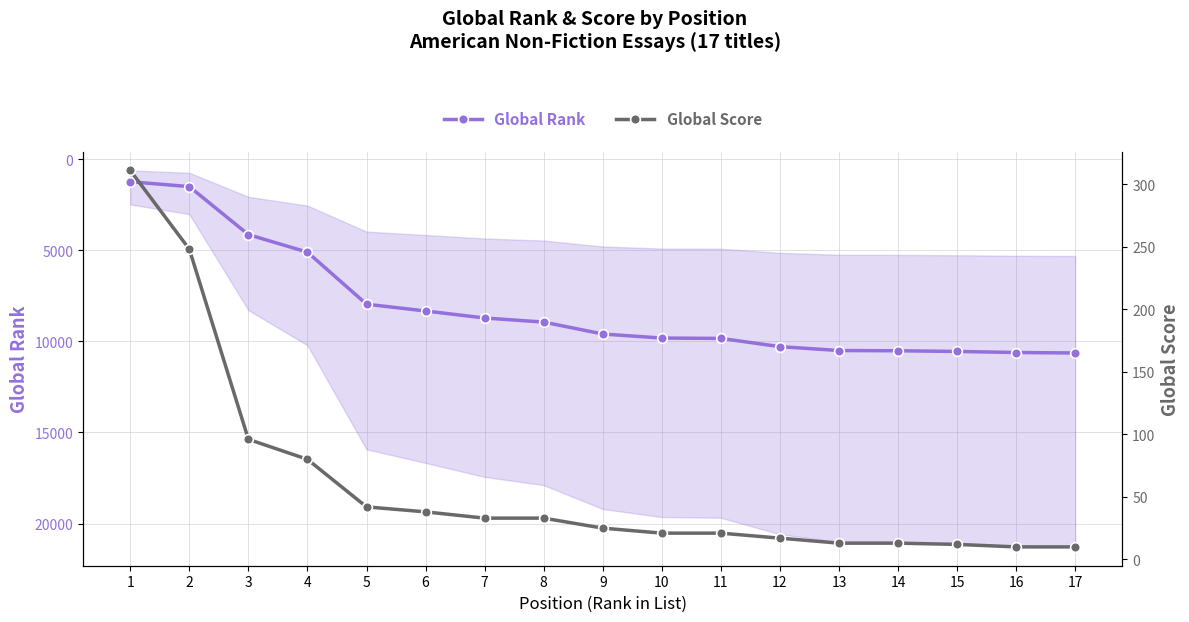

Which series changed the most between 3 and 4?

Global Rank